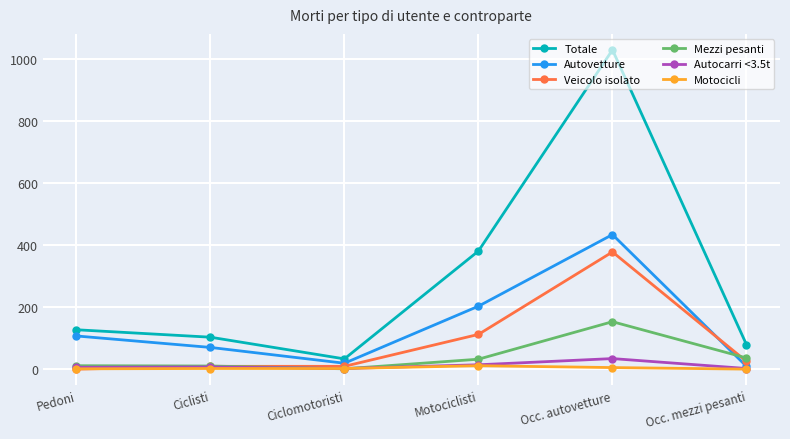

At how many categories does at least one series exceed 414?

1